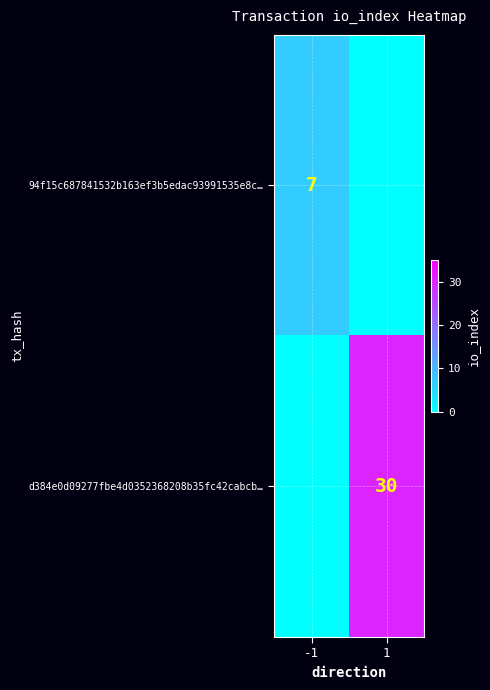

True or false: d384e0d09277fbe4d0352368208b35fc42cabcb… has a value of 16 at 1.

False